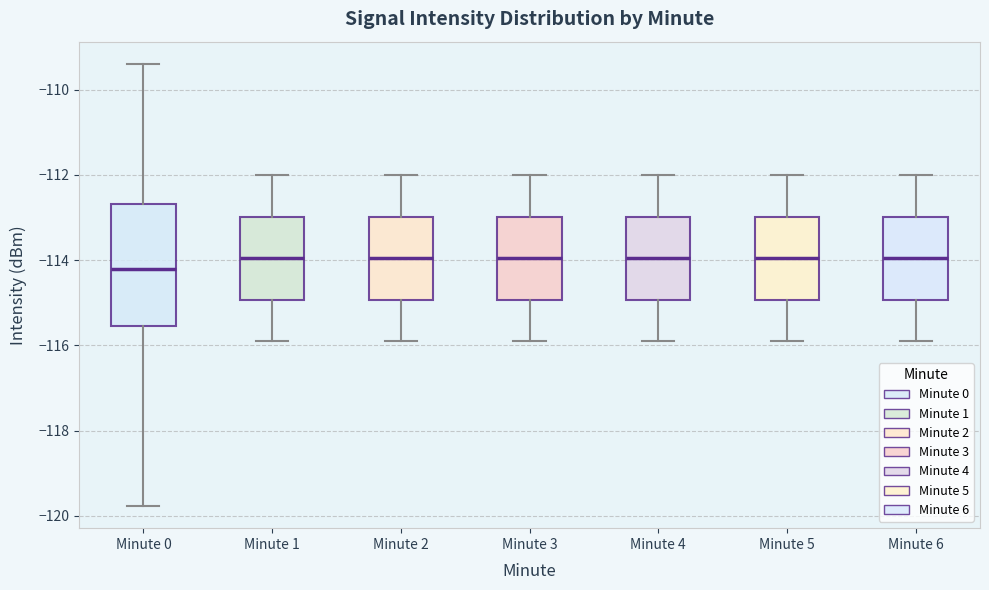

Reading left to right, transcribe this box plot: for each box, give where its median line is, the range the box spans, and where its two whiskers end, as read against the y-axis. The values are not printed on the chart, so give them approximately, as read against the axis.

Minute 0: median -114.2, box -115.6 to -112.6, whiskers -119.8 to -109.4
Minute 1: median -114.0, box -115.0 to -113.0, whiskers -115.8 to -112.0
Minute 2: median -114.0, box -115.0 to -113.0, whiskers -115.8 to -112.0
Minute 3: median -114.0, box -115.0 to -113.0, whiskers -115.8 to -112.0
Minute 4: median -114.0, box -115.0 to -113.0, whiskers -115.8 to -112.0
Minute 5: median -114.0, box -115.0 to -113.0, whiskers -115.8 to -112.0
Minute 6: median -114.0, box -115.0 to -113.0, whiskers -115.8 to -112.0